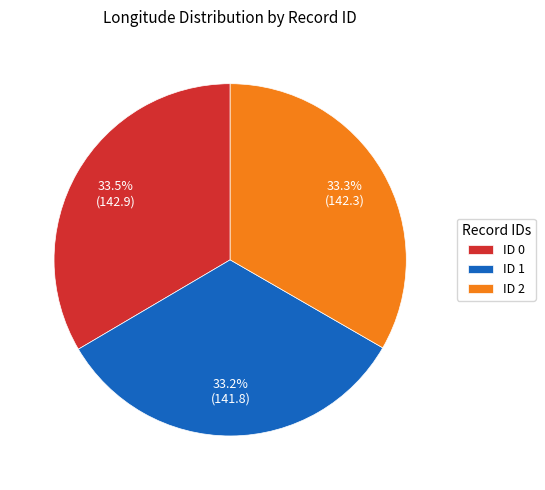

Does ID 1 account for over 50% of the chart?

No